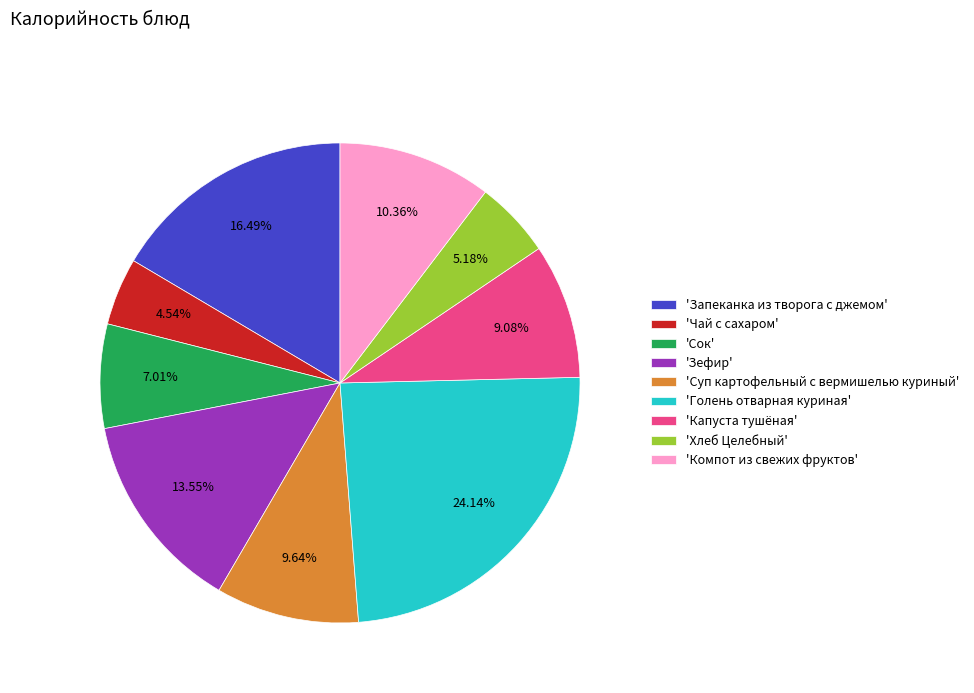

Does 'Чай с сахаром' account for over 50% of the chart?

No